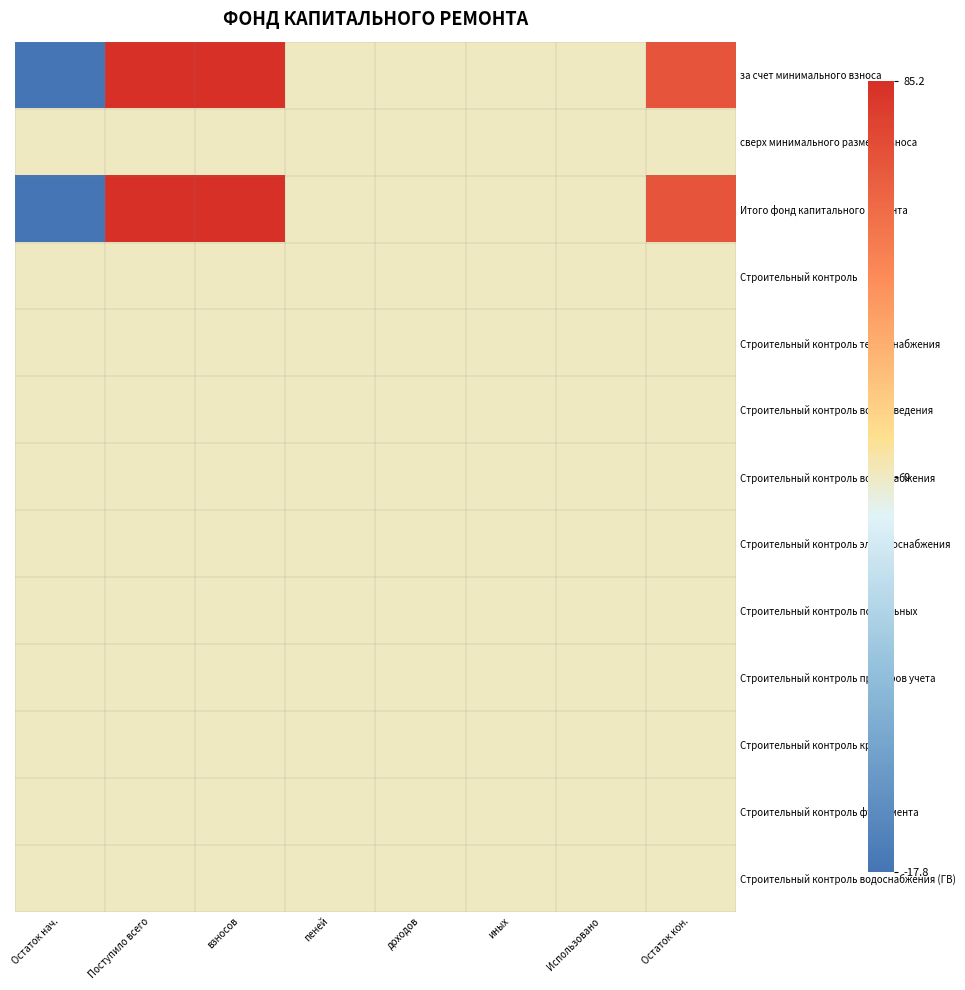

At how many categories does at least one series exceed 63?

3